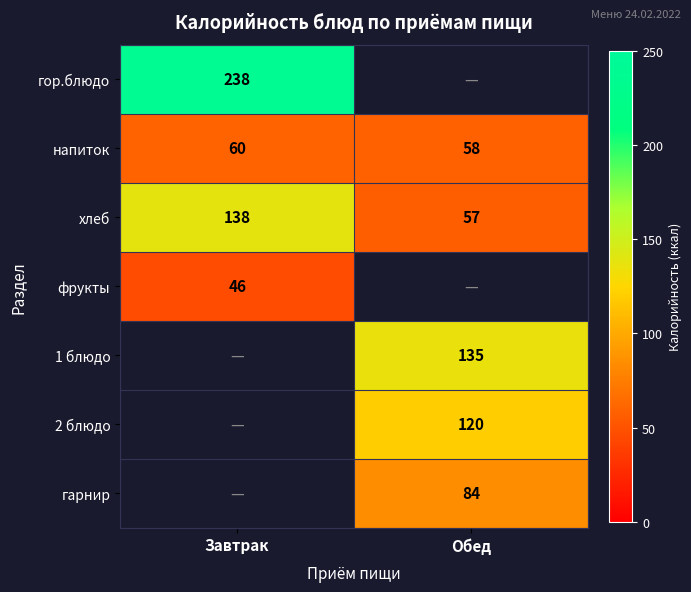

The 1 блюдо series shows 40.0 at Обед. True or false?

False